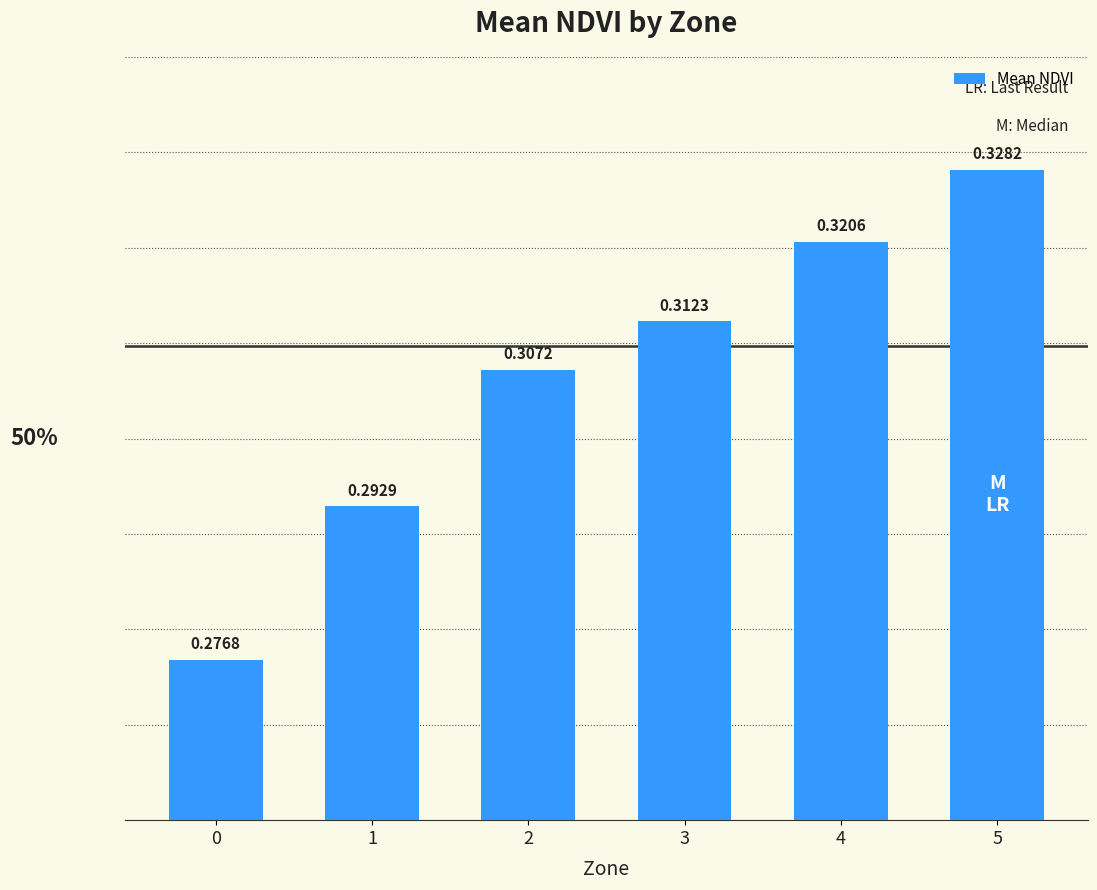

Rank the categories by value from highest to lowest.

5, 4, 3, 2, 1, 0